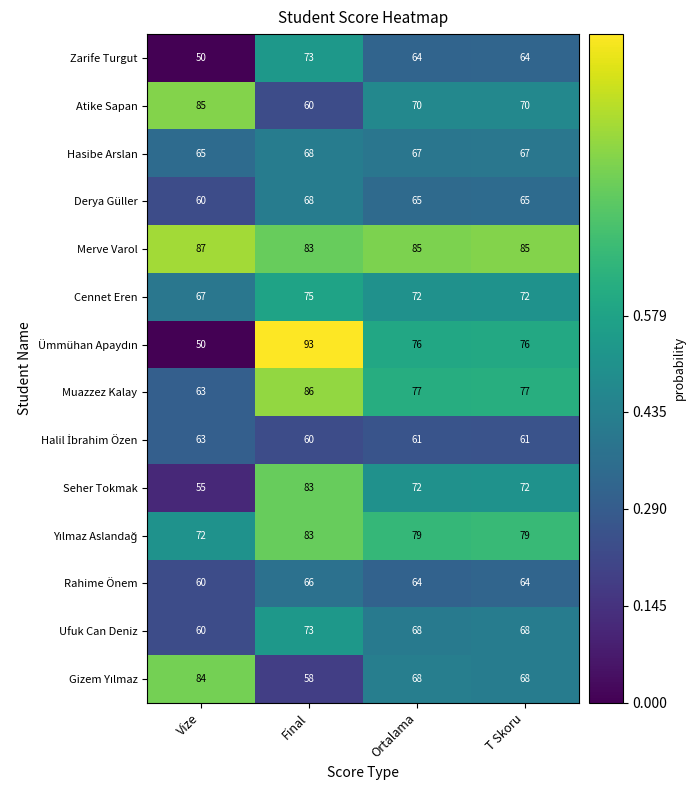

Is it true that Merve Varol equals 54 at Ortalama?

False